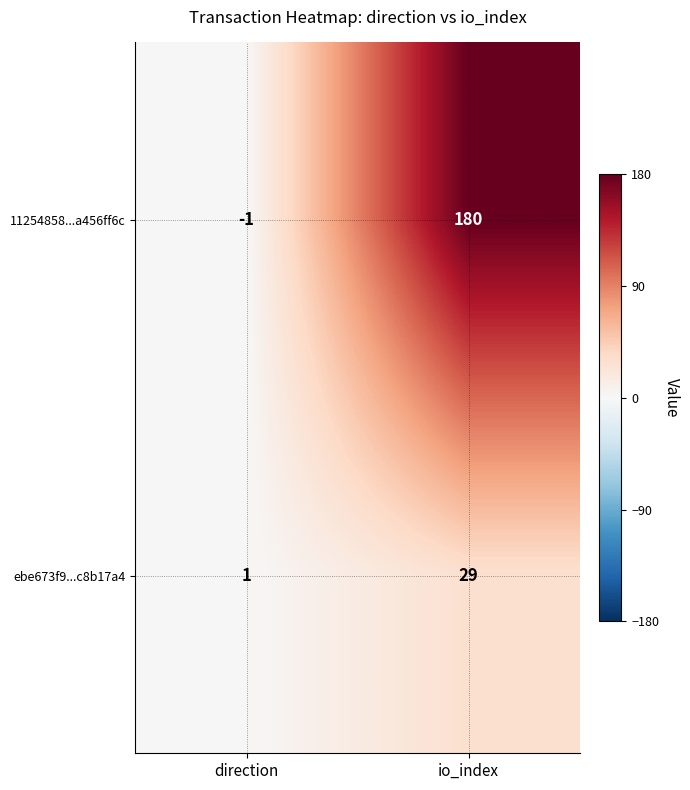

What is the spread (max minus min) of values at direction?

2